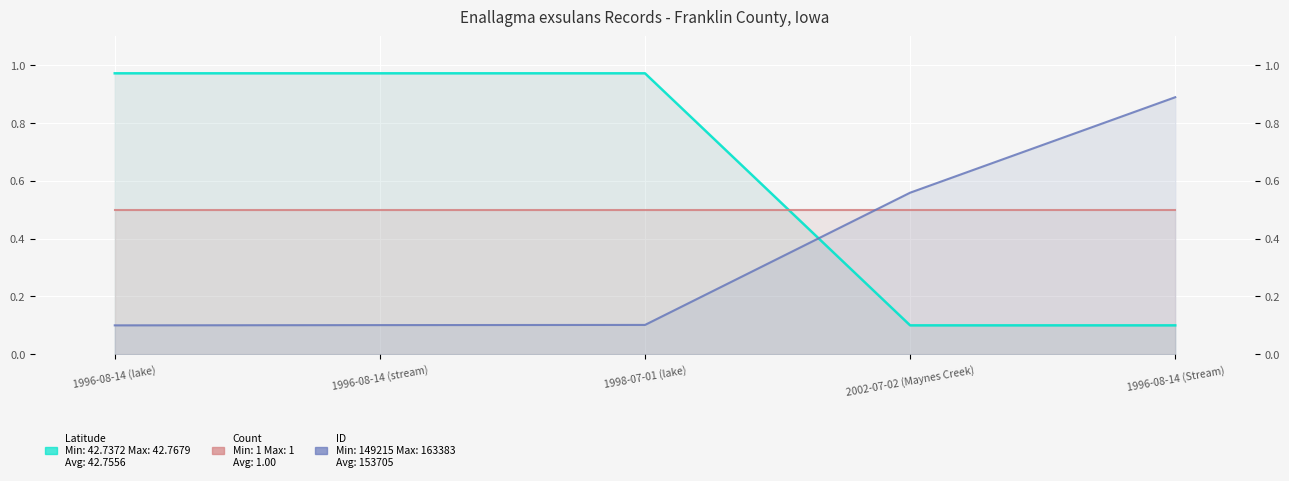

The Latitude series shows 1.0 at 1998-07-01 (lake). True or false?

True